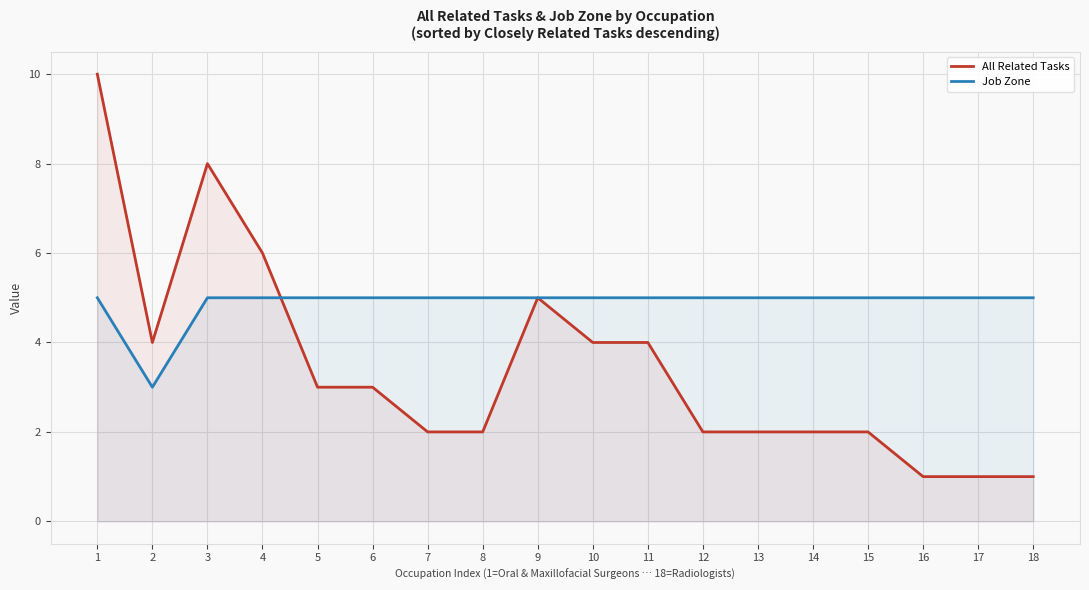

Between 13 and 6, which is larger?

6